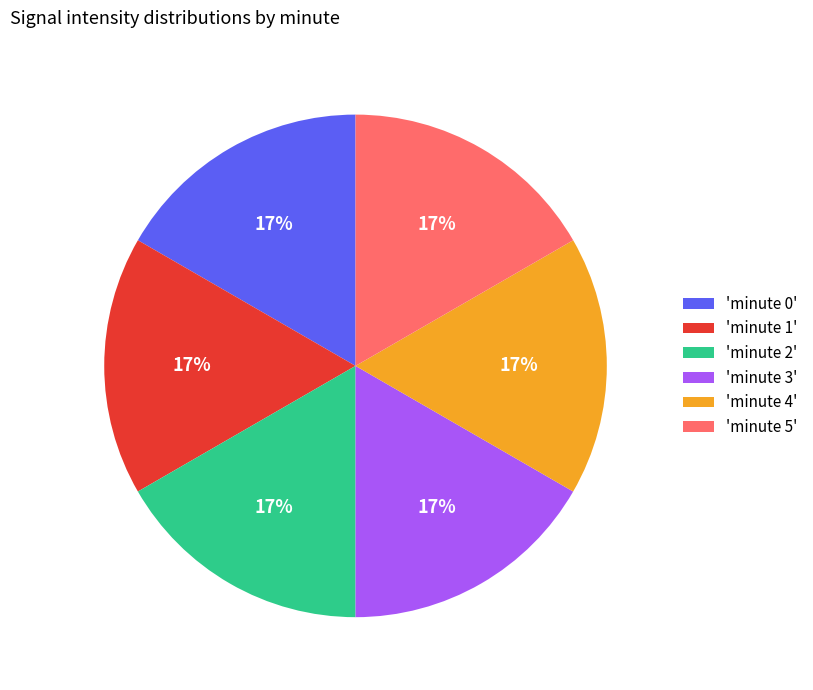

What is the ratio of the value at 'minute 5' to the value at 'minute 1'?

1.0